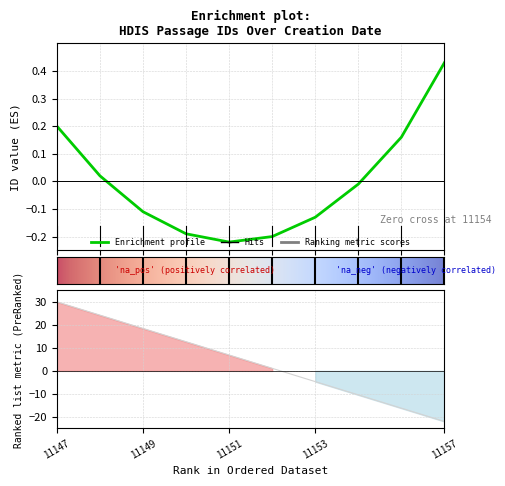

True or false: there are more than 1 points higher than both neighbors.

False